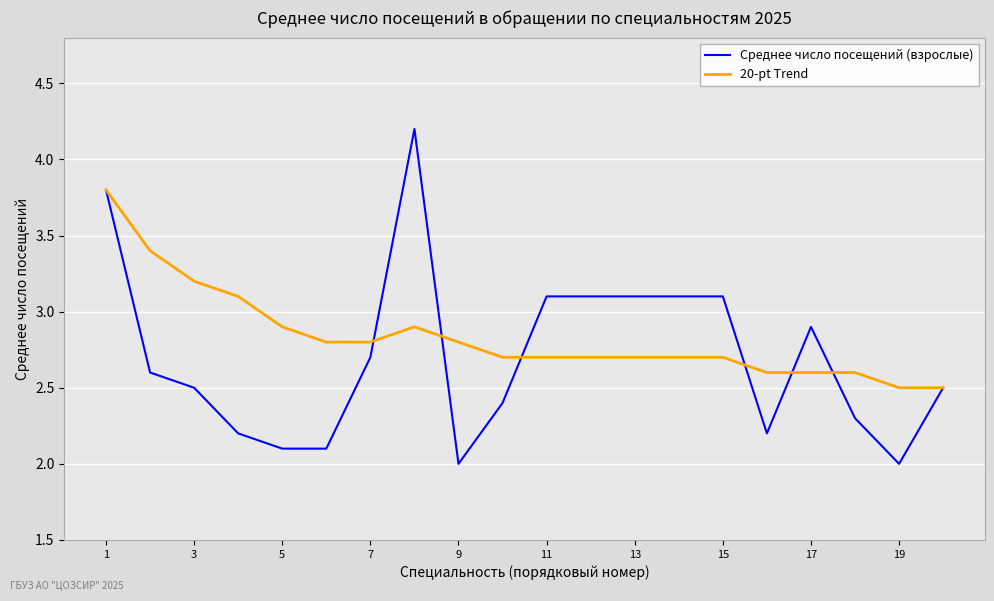

Reading left to right, what are all the values shown in this chart?

Среднее число посещений (взрослые): 3.8	2.6	2.5	2.2	2.1	2.1	2.7	4.2	2.0	2.4	3.1	3.1	3.1	3.1	3.1	2.2	2.9	2.3	2.0	2.5
20-pt Trend: 3.8	3.4	3.2	3.1	2.9	2.8	2.8	2.9	2.8	2.7	2.7	2.7	2.7	2.7	2.7	2.6	2.6	2.6	2.5	2.5